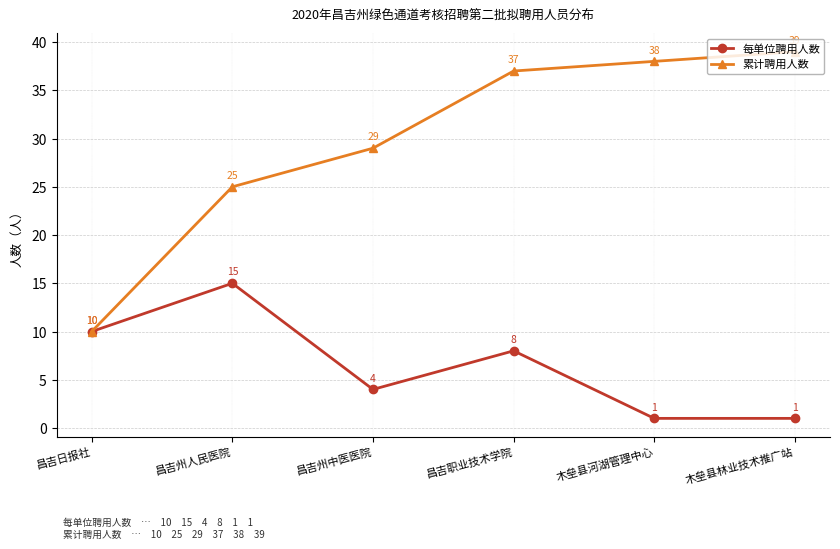

Which series has the largest total across all categories?

累计聘用人数